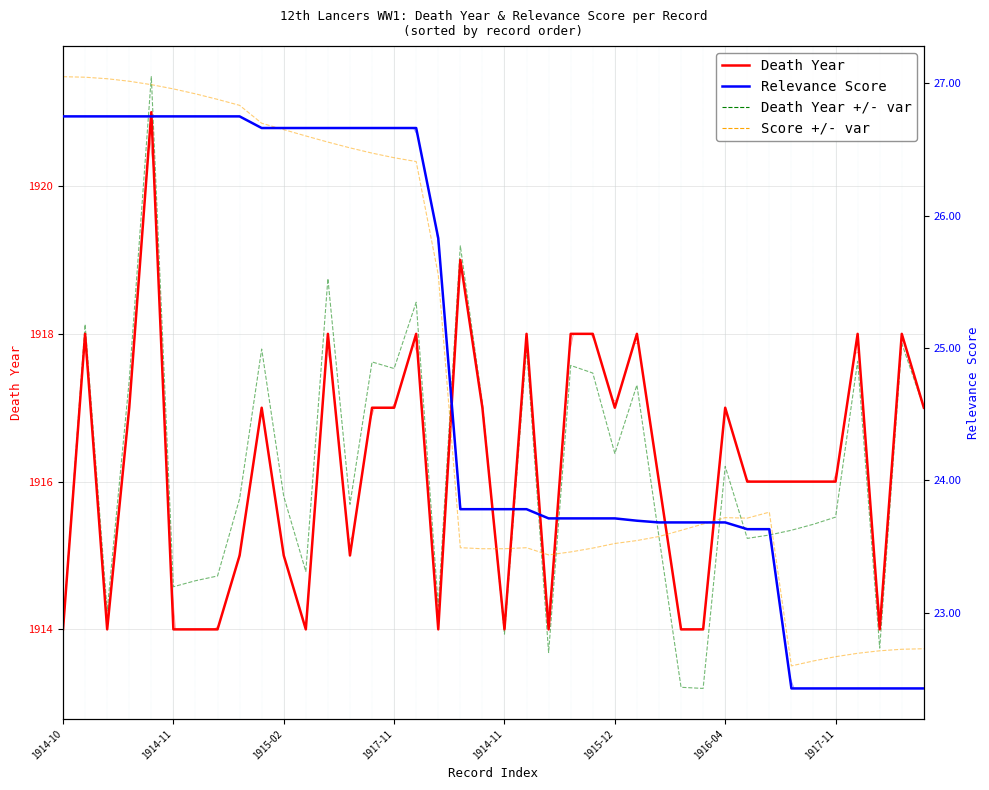

How many data points in Score +/- var are above 23?

33